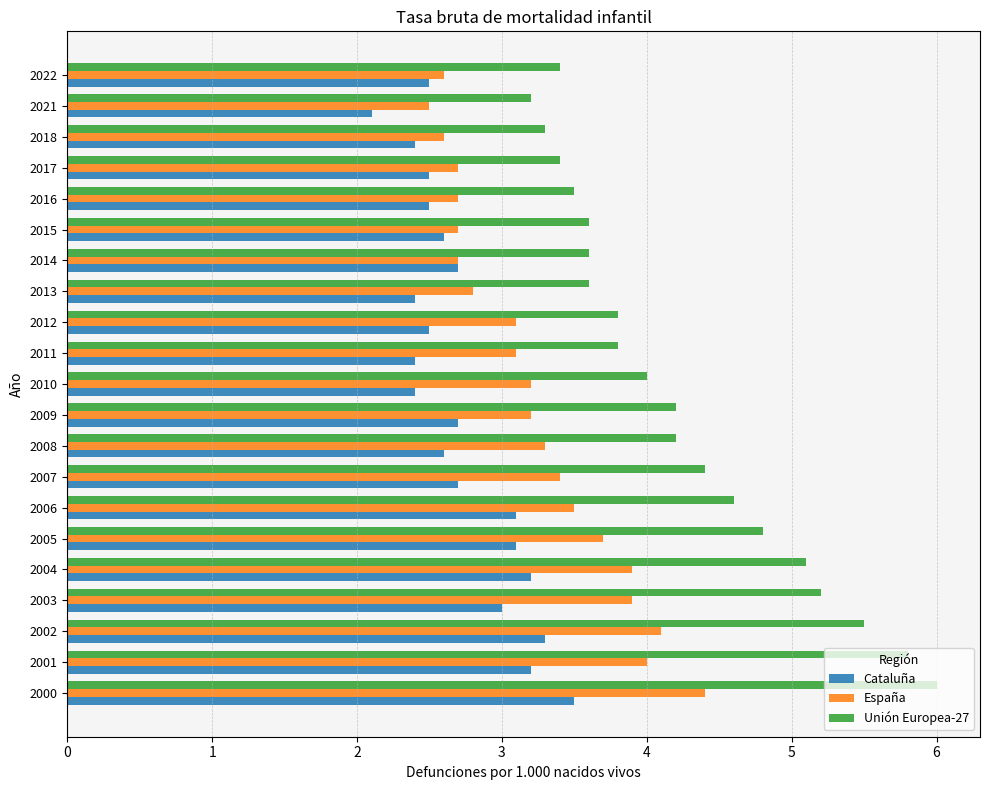

Which series has the largest range (max minus min)?

Unión Europea-27